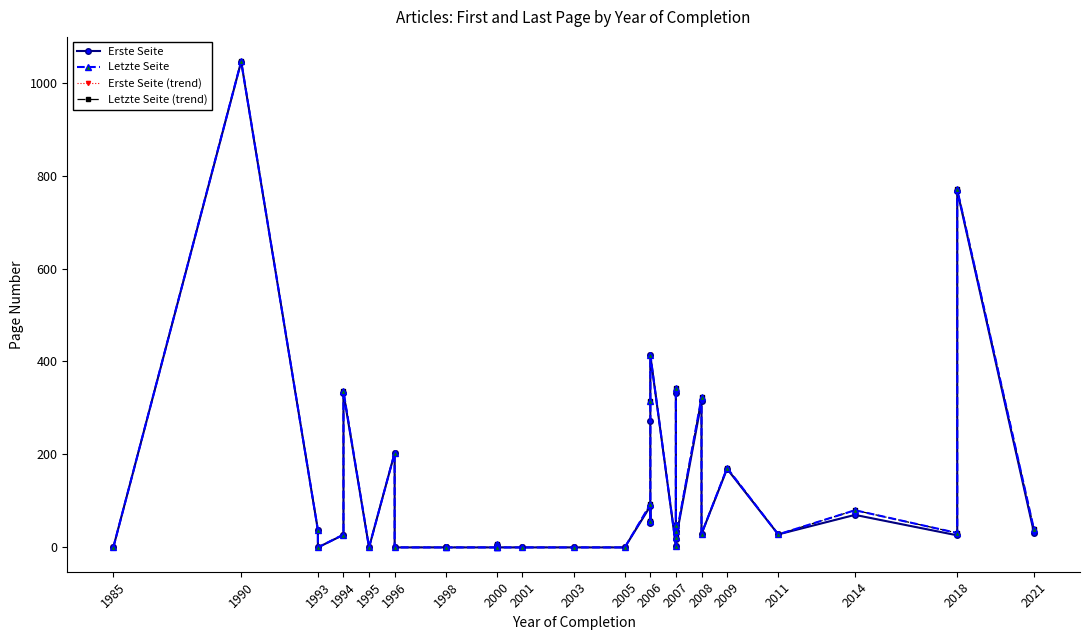

What are all the series names shown in the legend?

Erste Seite, Letzte Seite, Erste Seite (trend), Letzte Seite (trend)